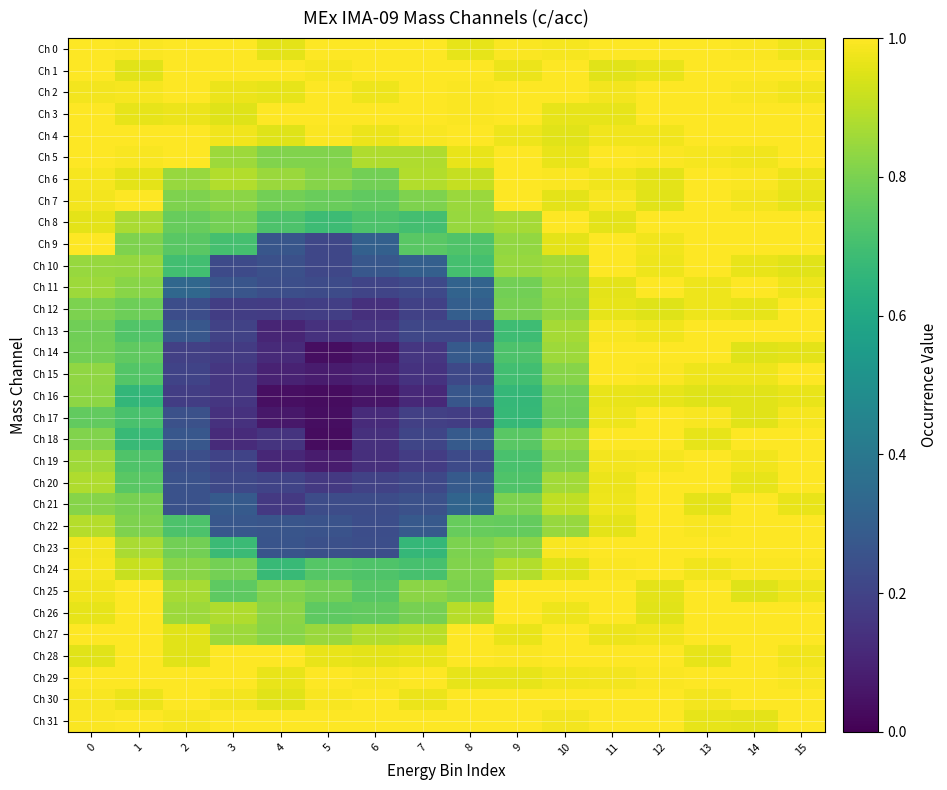

How many series are shown in this chart?

32